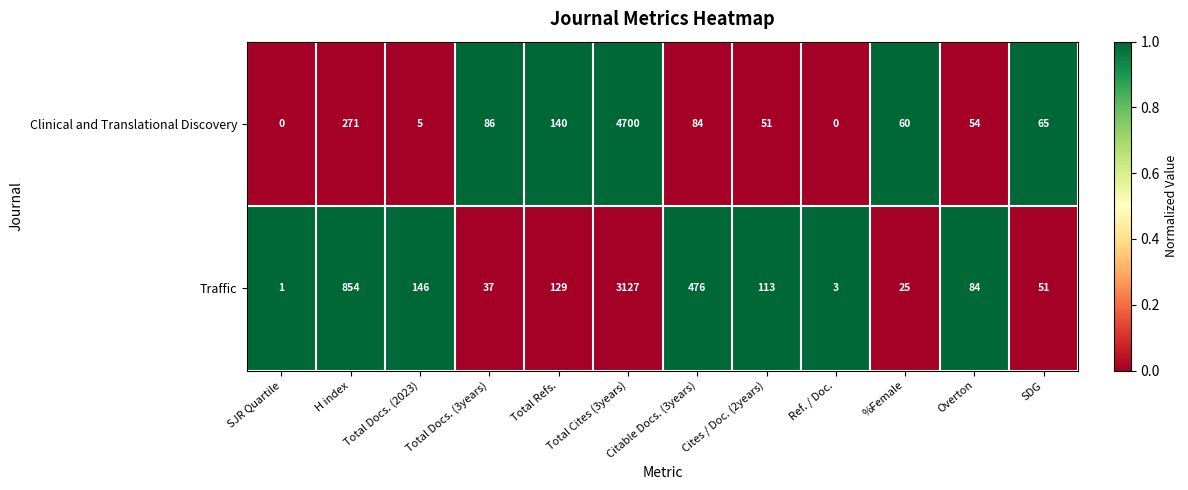

What is the average value of the Clinical and Translational Discovery series?

460